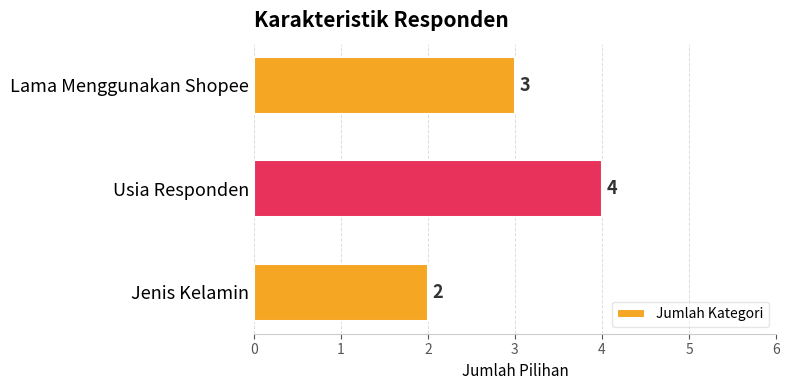

List the labels in order of value, largest first.

Usia Responden, Lama Menggunakan Shopee, Jenis Kelamin